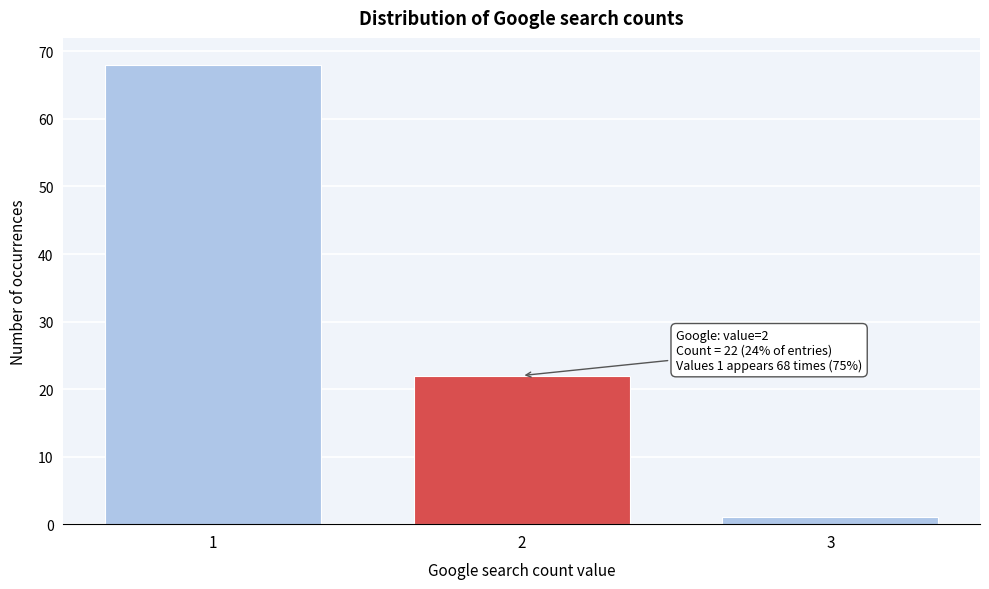

Reading left to right, what are all the values shown in this chart?

68	22	1